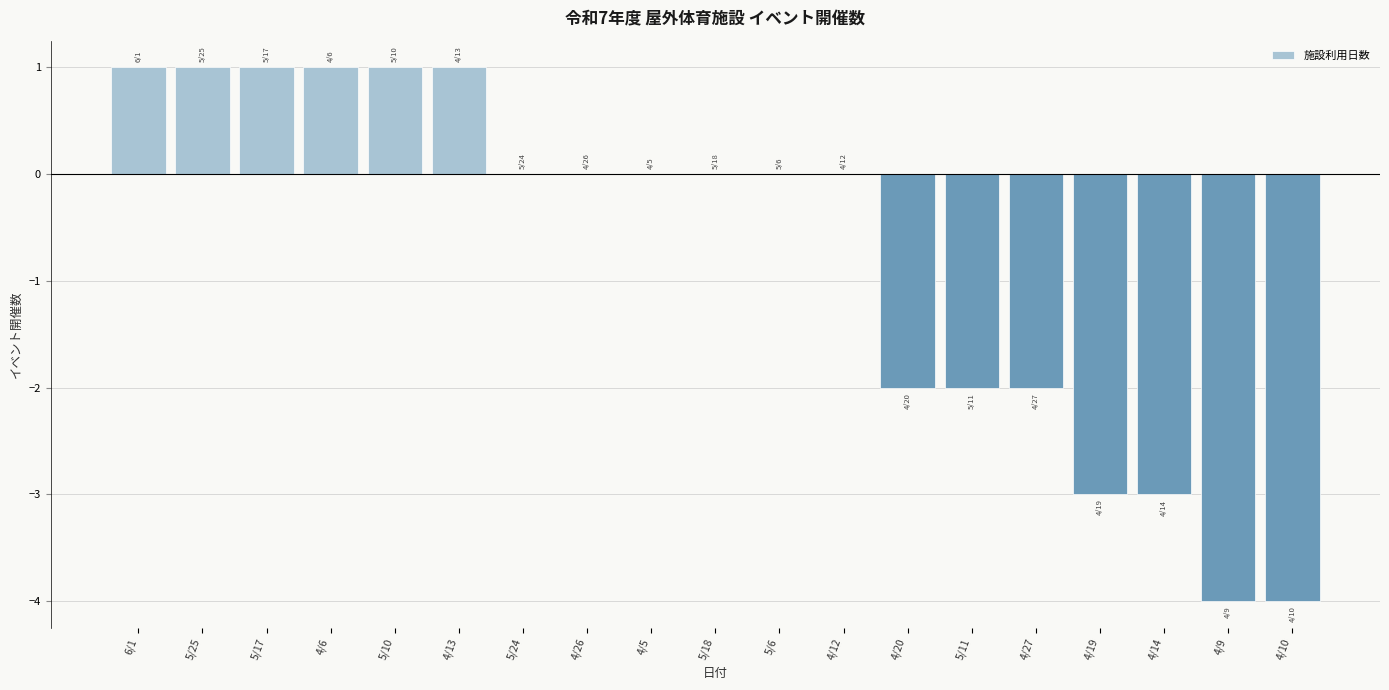

Count the number of data series in this chart.

1